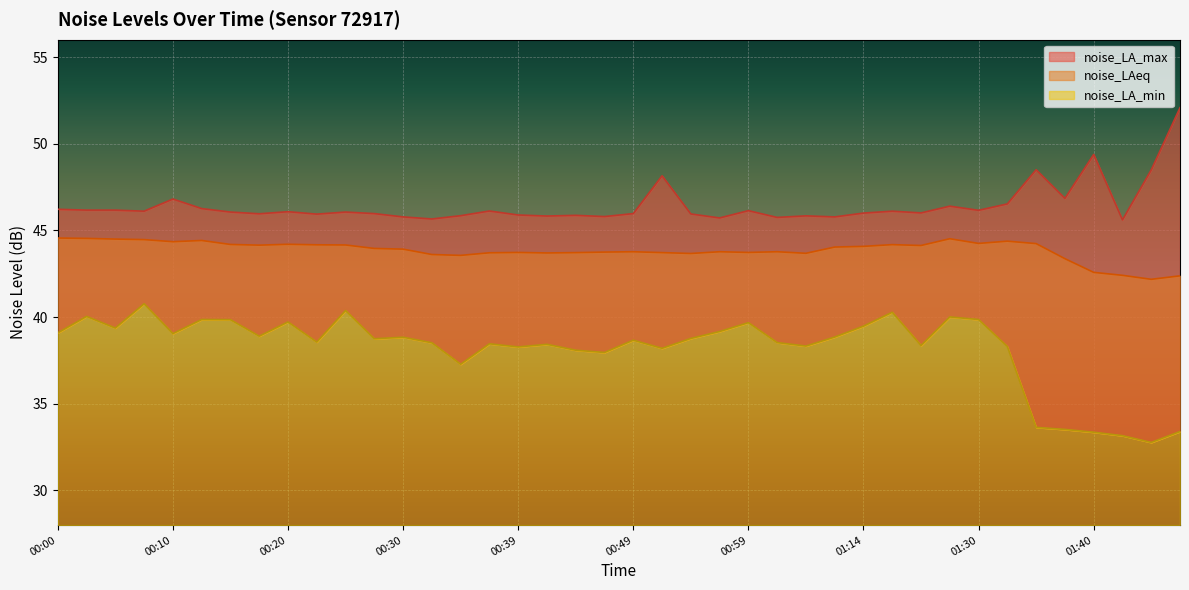

What is the difference between the noise_LA_min values at 00:00 and 00:52?

0.9